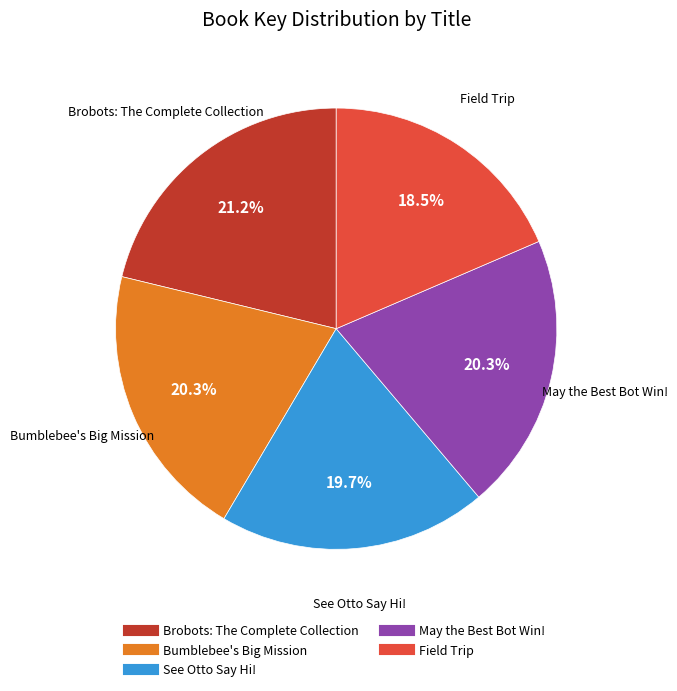

True or false: Brobots: The Complete Collection accounts for 21% of the total.

True